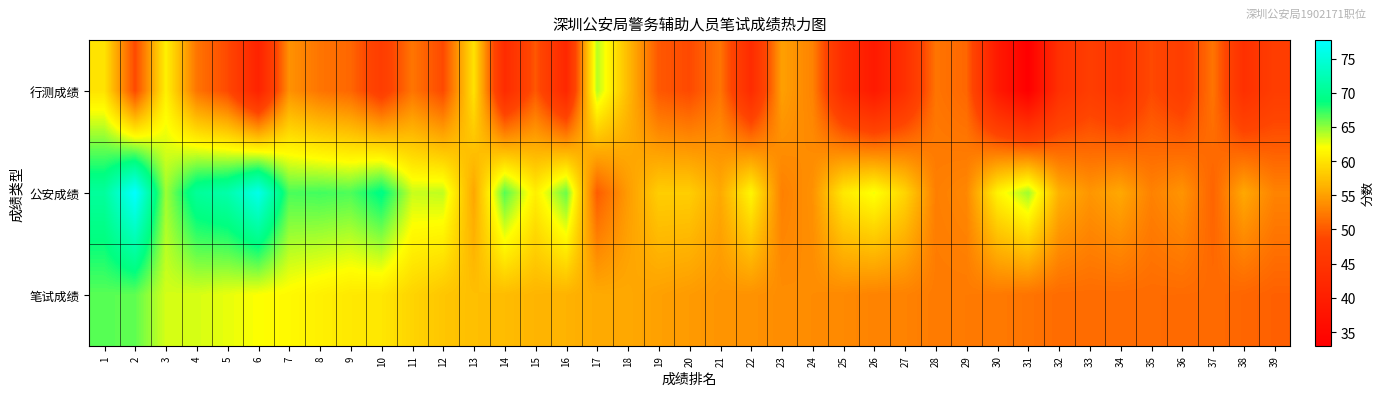

Reading right to left, what are all the values shown in this chart?

行测成绩: 39=47.0	38=44.0	37=52.0	36=47.0	35=49.0	34=45.0	33=47.0	32=44.0	31=33.0	30=39.0	29=51.0	28=52.0	27=44.0	26=39.0	25=43.0	24=53.0	23=55.0	22=43.0	21=52.0	20=49.0	19=50.0	18=57.0	17=64.0	16=42.0	15=50.0	14=43.0	13=60.0	12=49.0	11=52.0	10=47.0	9=51.0	8=52.0	7=54.0	6=41.0	5=49.0	4=52.0	3=61.0	2=49.0	1=60.0
公安成绩: 39=53.0	38=55.6	37=50.8	36=54.2	35=52.9	34=55.6	33=54.3	32=56.3	31=64.6	30=61.2	29=53.3	28=52.7	27=58.9	26=62.3	25=60.4	24=54.0	23=52.8	22=61.4	21=55.7	20=58.4	19=58.4	18=54.7	17=50.3	16=66.0	15=60.9	14=66.5	13=55.5	12=63.7	11=63.5	10=69.1	9=66.7	8=67.0	7=66.8	6=76.1	5=71.7	4=70.5	3=64.6	2=77.7	1=70.7
笔试成绩: 39=50.6	38=51.0	37=51.3	36=51.3	35=51.3	34=51.4	33=51.4	32=51.4	31=52.0	30=52.3	29=52.4	28=52.4	27=52.9	26=53.0	25=53.4	24=53.6	23=53.7	22=54.0	21=54.2	20=54.6	19=55.0	18=55.6	17=55.8	16=56.4	15=56.5	14=57.1	13=57.3	12=57.8	11=58.9	10=60.3	9=60.4	8=61.0	7=61.7	6=62.1	5=62.6	4=63.1	3=63.2	2=66.2	1=66.4